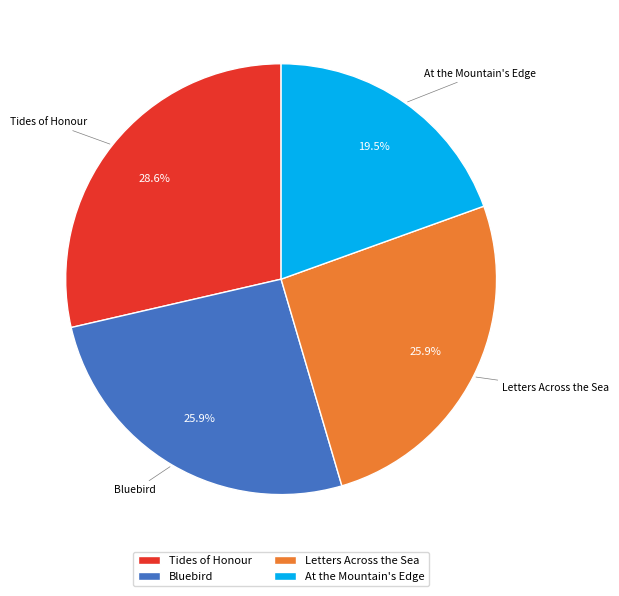

To the nearest percent, what is the difference between the largest and smallest slice percentages?

9%